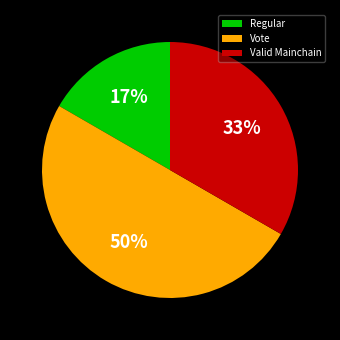

Which slice is the smallest?

Regular